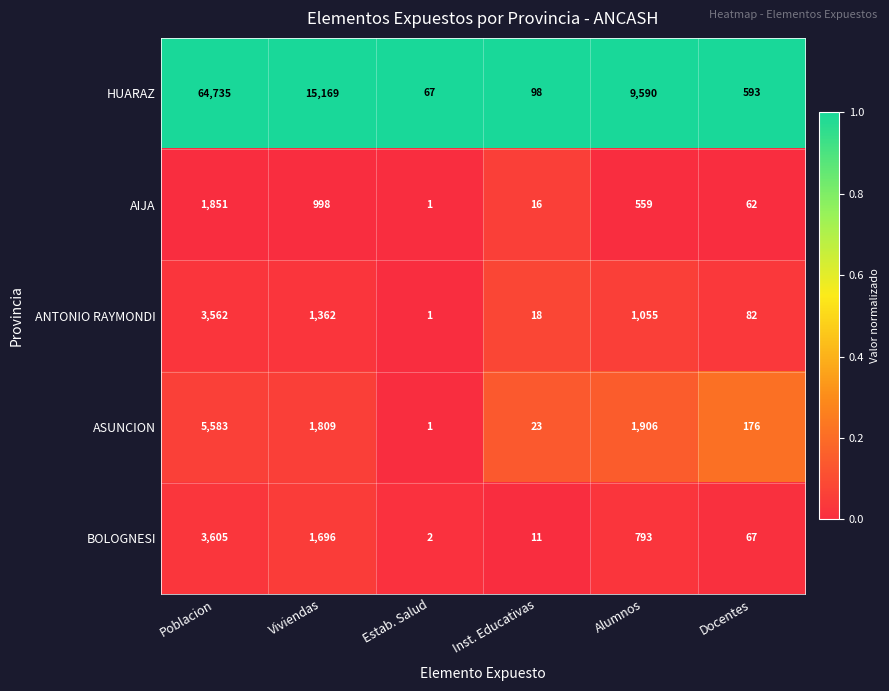

List the series in order of their peak value, highest first.

HUARAZ, ASUNCION, BOLOGNESI, ANTONIO RAYMONDI, AIJA